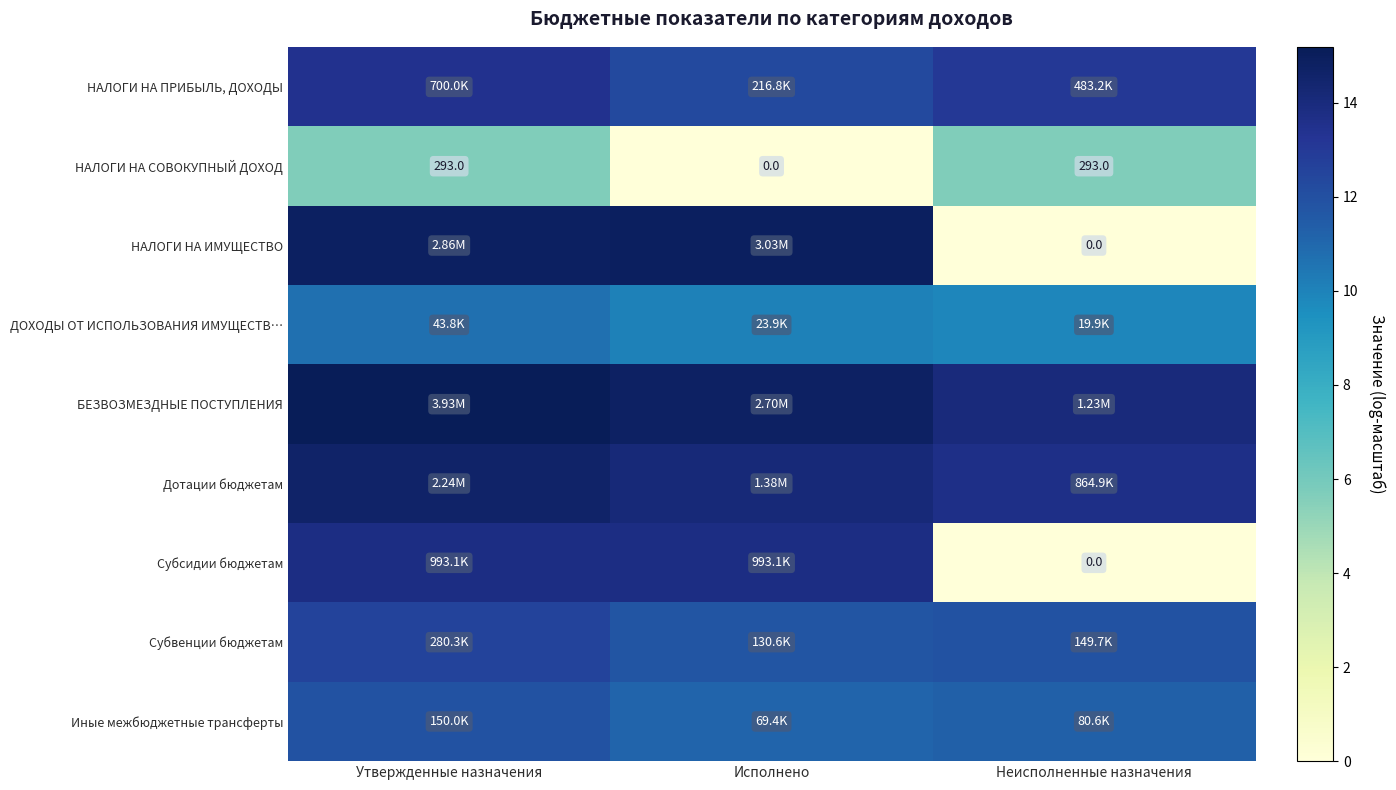

Which series has the largest total across all categories?

БЕЗВОЗМЕЗДНЫЕ ПОСТУПЛЕНИЯ